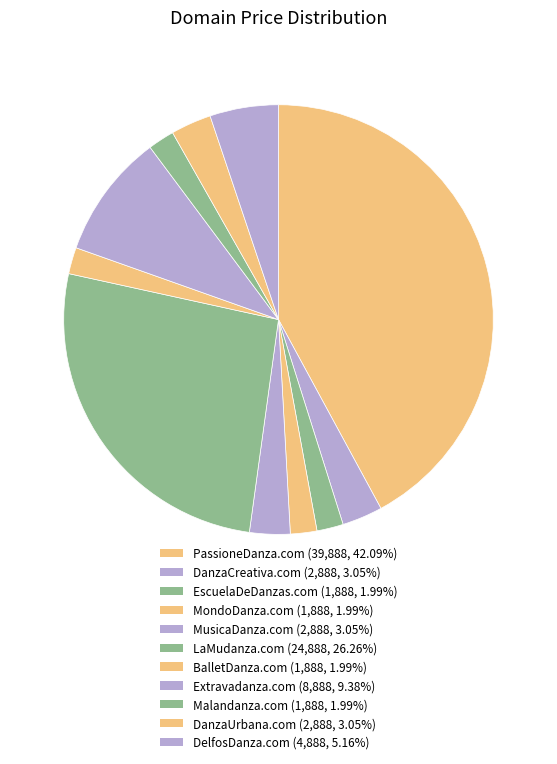

Does DanzaUrbana.com account for over 50% of the chart?

No